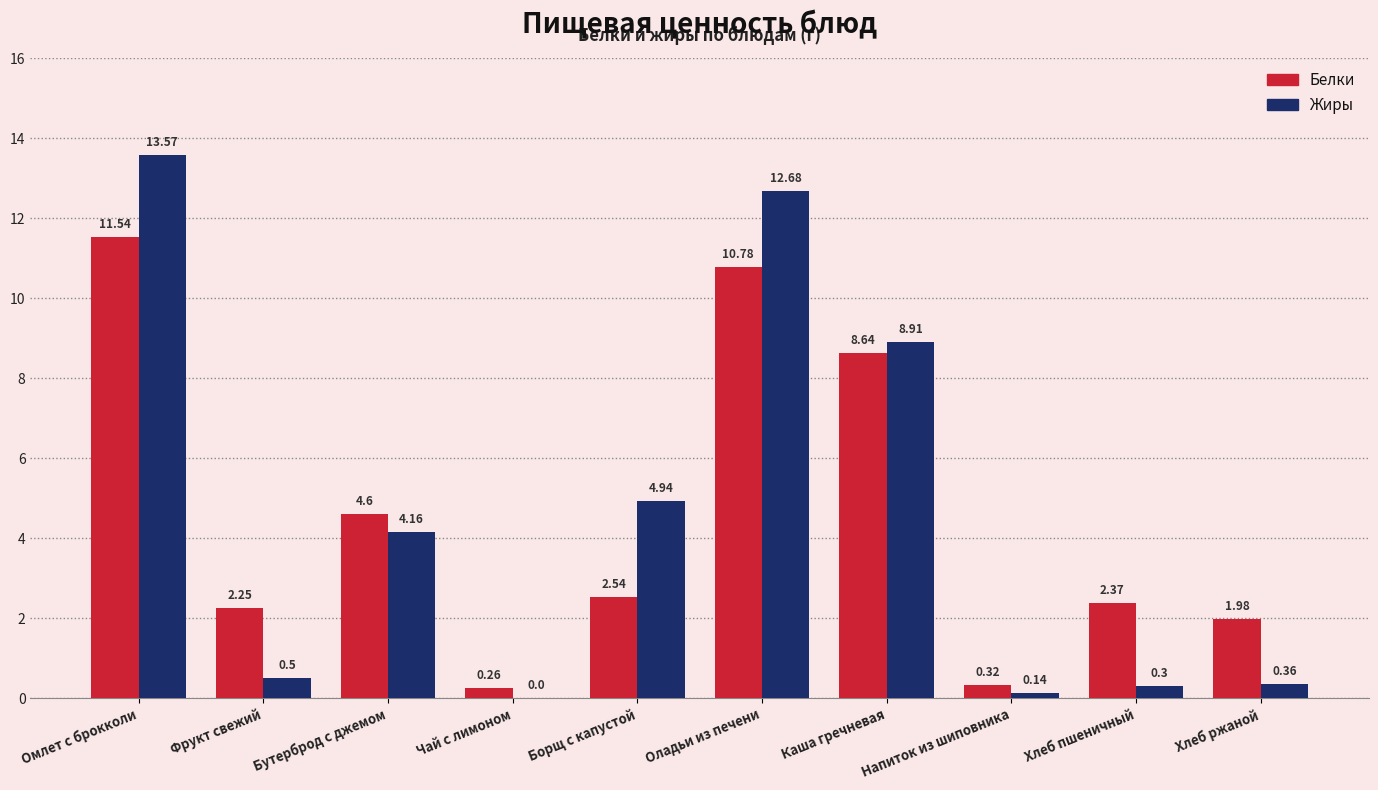

At which label does Белки first exceed 2?

Омлет с брокколи